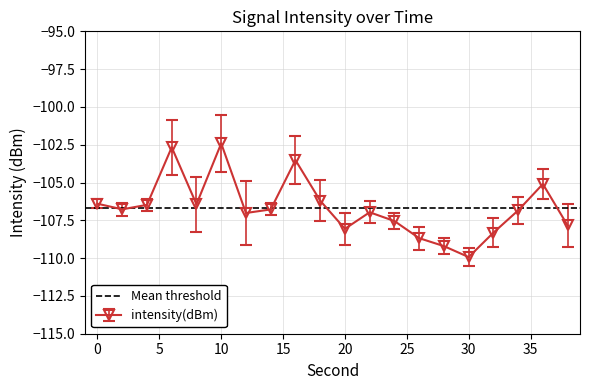

Which has a higher value, 24 or 6?

6